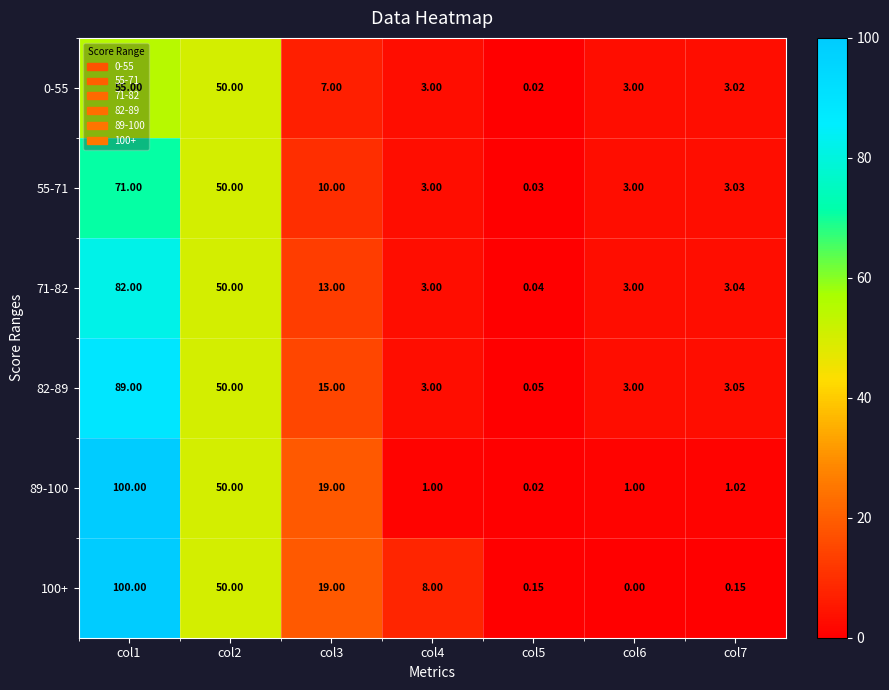

What is the difference between the highest and lowest values at col3?

12.0